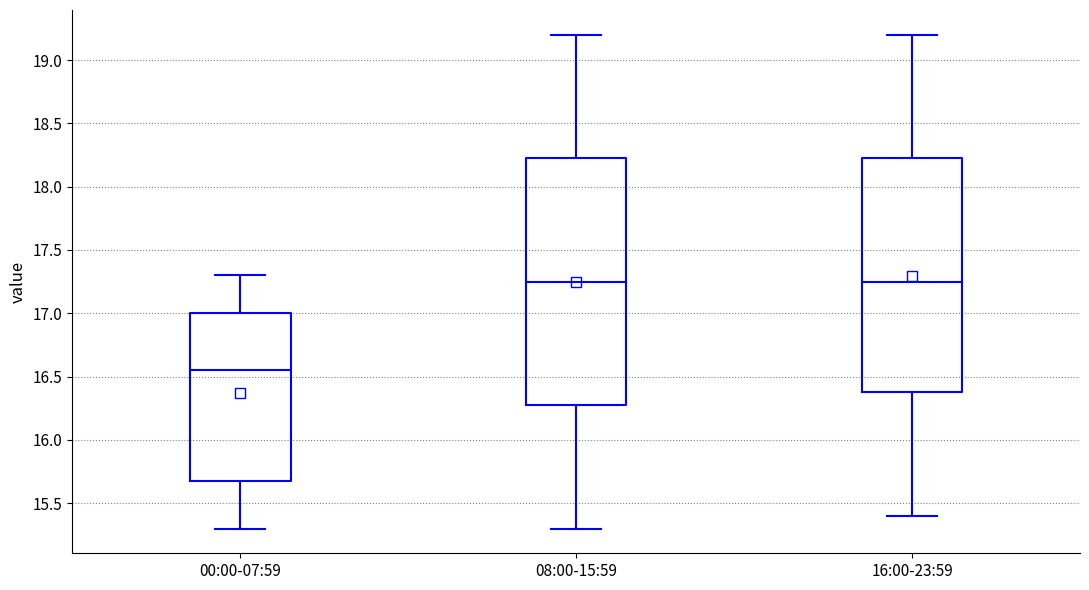

Reading left to right, transcribe this box plot: for each box, give where its median line is, the range the box spans, and where its two whiskers end, as read against the y-axis. The values are not printed on the chart, so give them approximately, as read against the axis.

00:00-07:59: median 16.55, box 15.70 to 17.00, whiskers 15.30 to 17.30
08:00-15:59: median 17.25, box 16.30 to 18.25, whiskers 15.30 to 19.20
16:00-23:59: median 17.25, box 16.40 to 18.25, whiskers 15.40 to 19.20